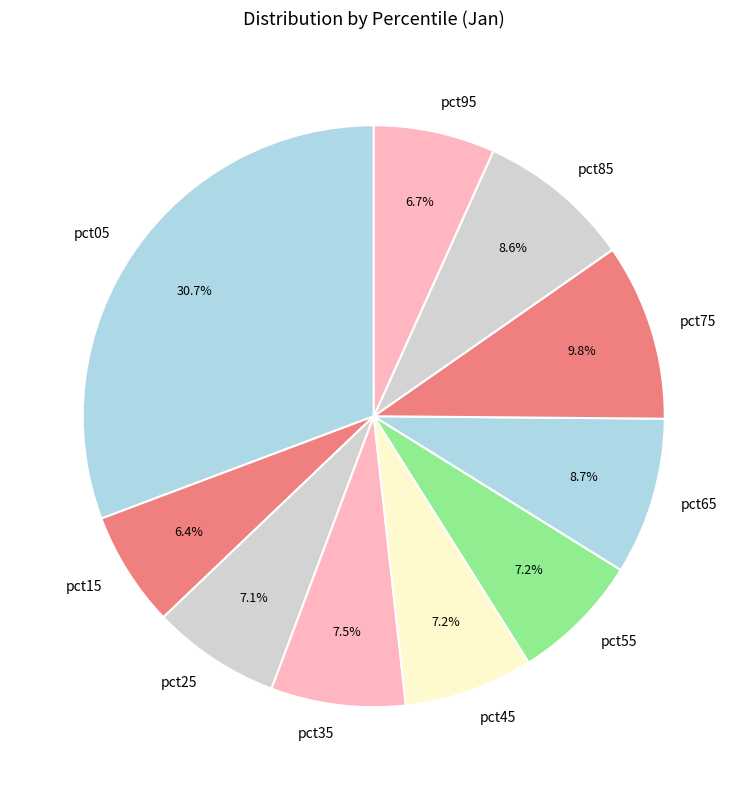

Which category has the biggest portion of the pie?

pct05